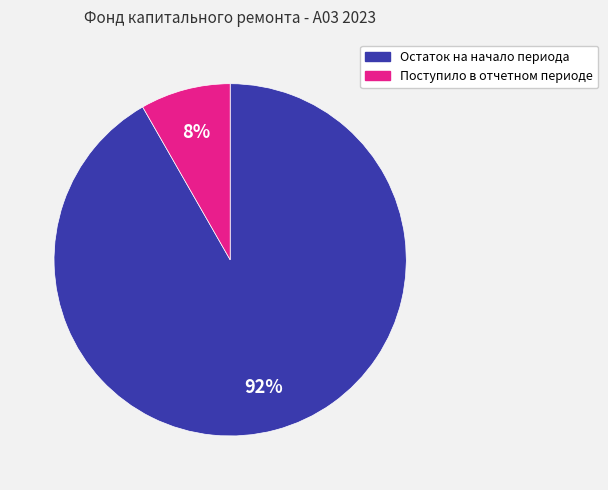

How many segments does this pie chart have?

2